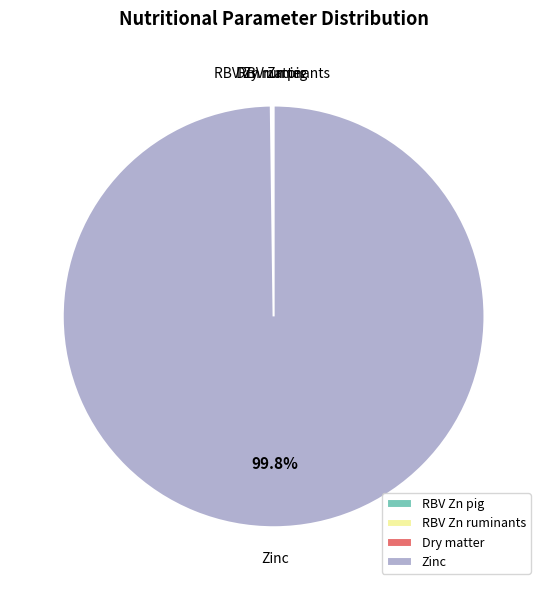

What is the largest slice in the pie chart?

Zinc